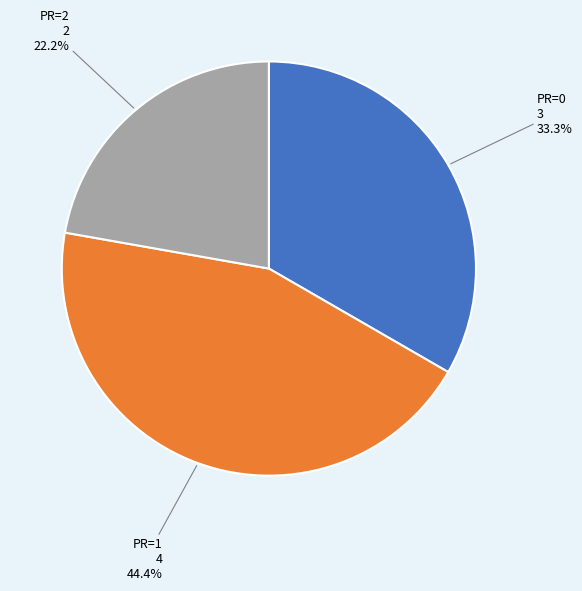

Is there any slice that represents more than half of the pie?

No